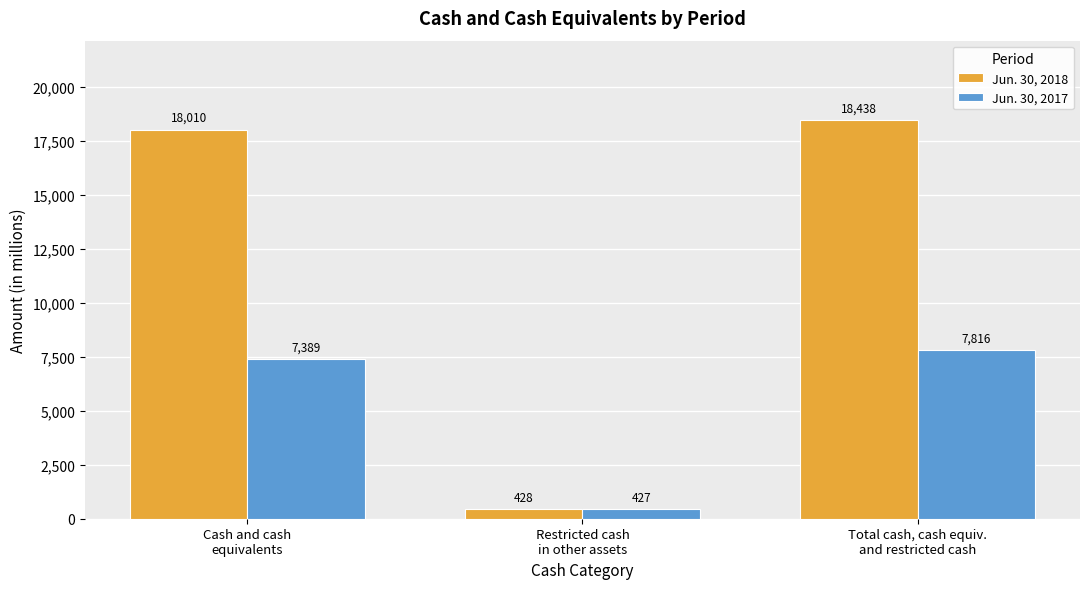

Which series has the largest total across all categories?

Jun. 30, 2018